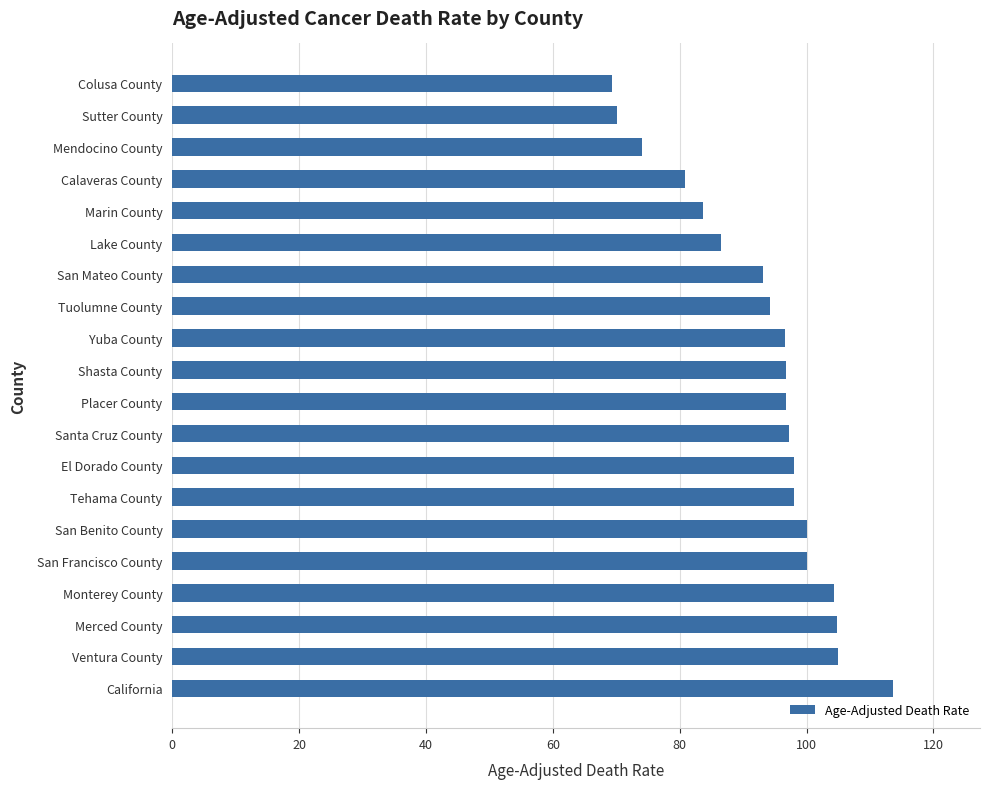

What is the difference between the maximum and minimum values?

44.4